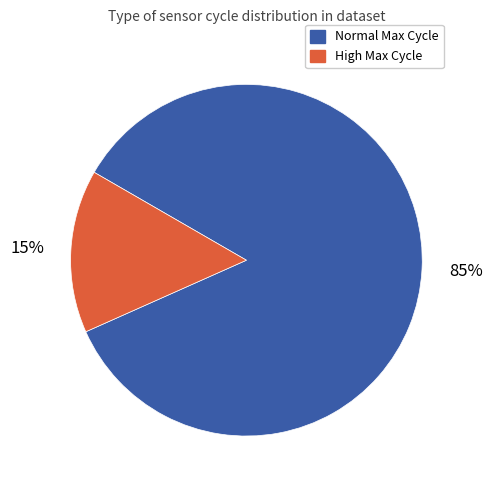

Is there any slice that represents more than half of the pie?

Yes